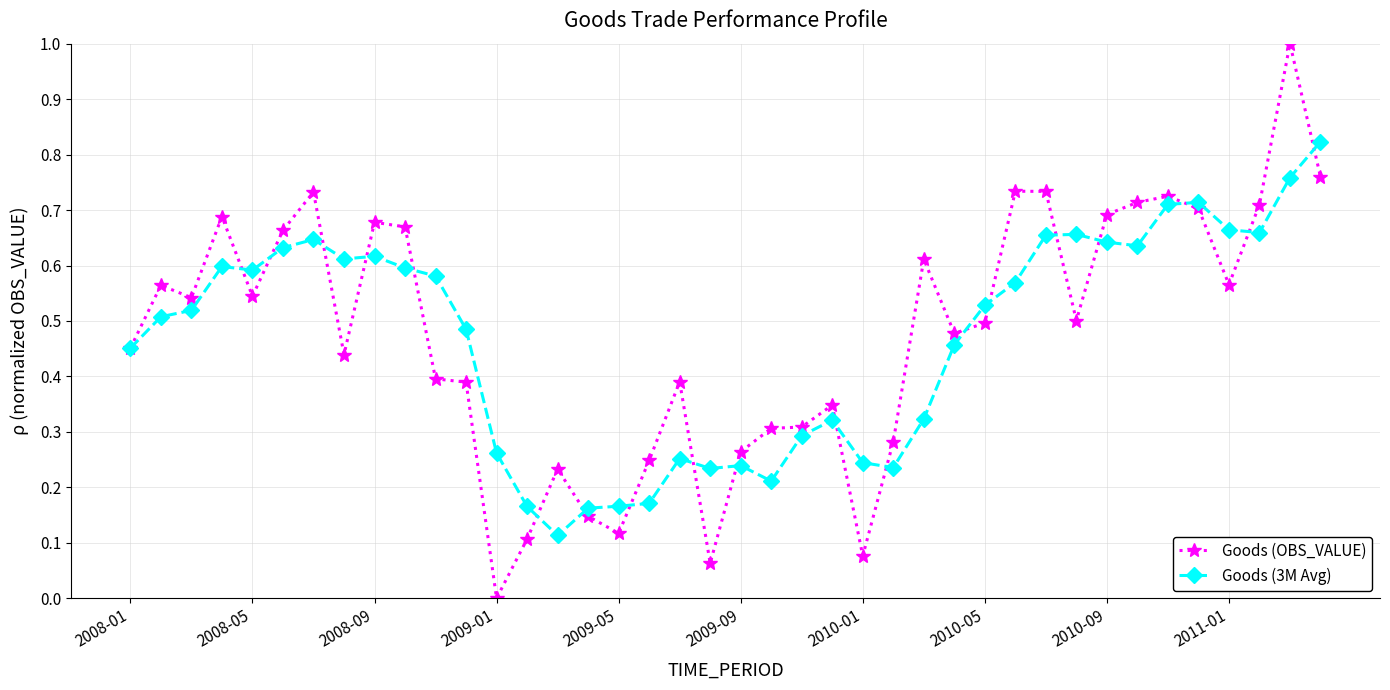

What is the greatest value displayed?

1.0